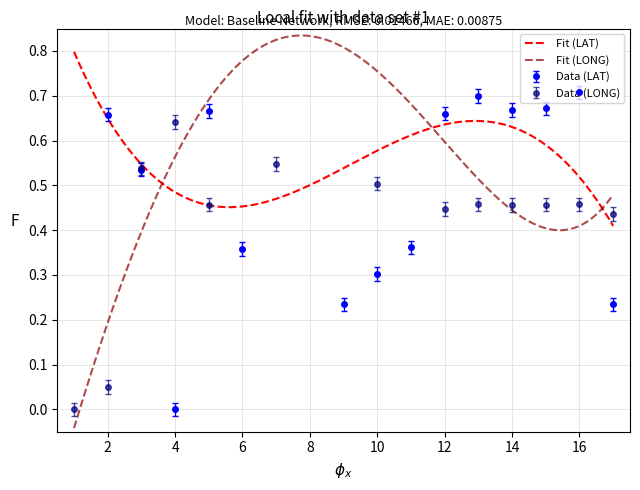

Which series changed the most between 5 and 10?

LAT